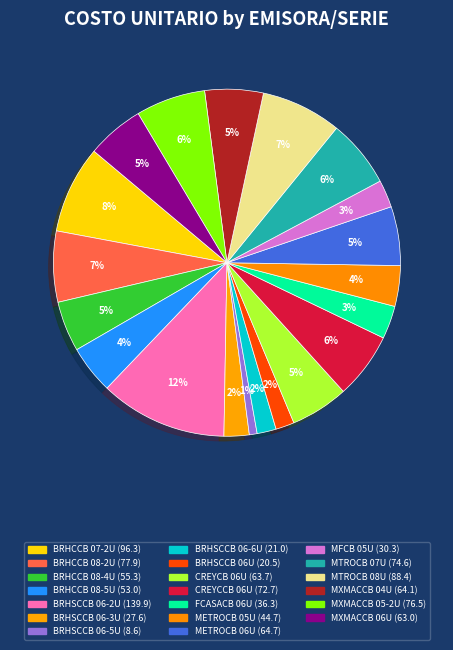

Does BRHCCB 08-4U represent more than half of the total?

No